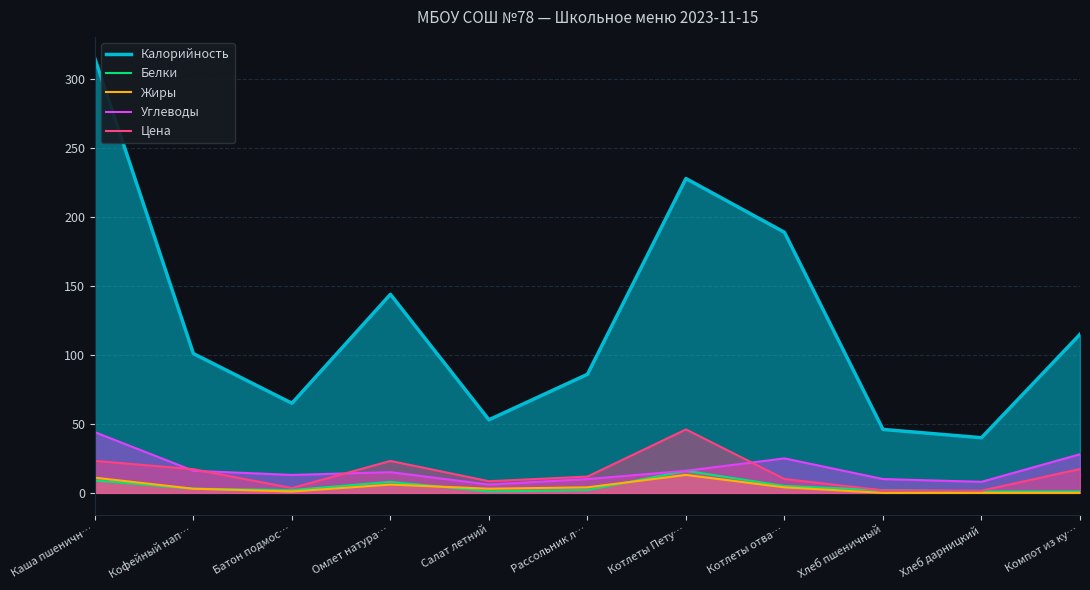

Is it true that Жиры equals -7.7 at Компот из ку…?

False